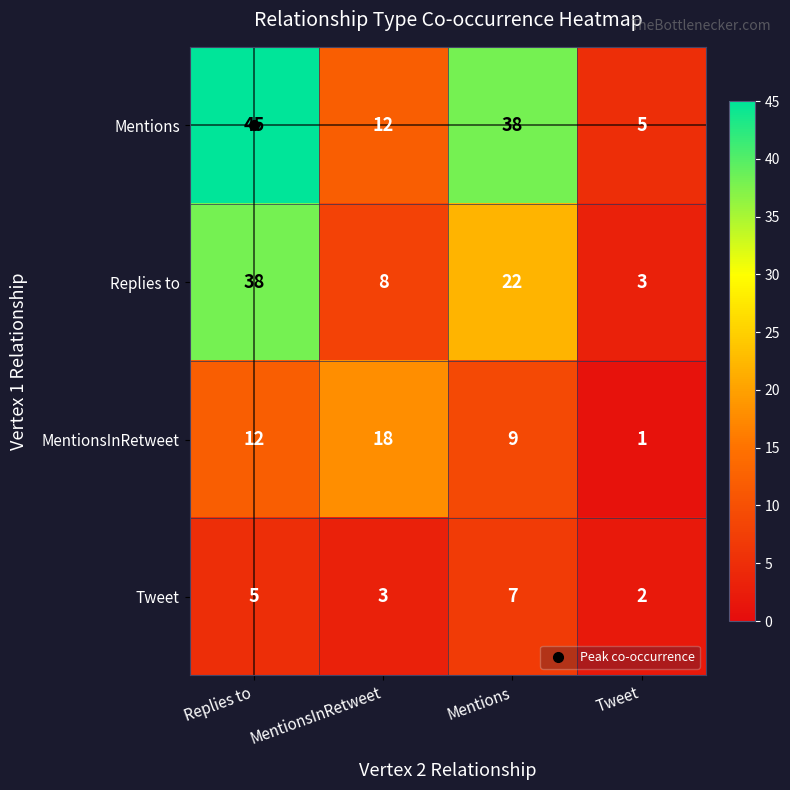

Is the value of Replies to at Mentions greater than the value of Tweet at Tweet?

Yes